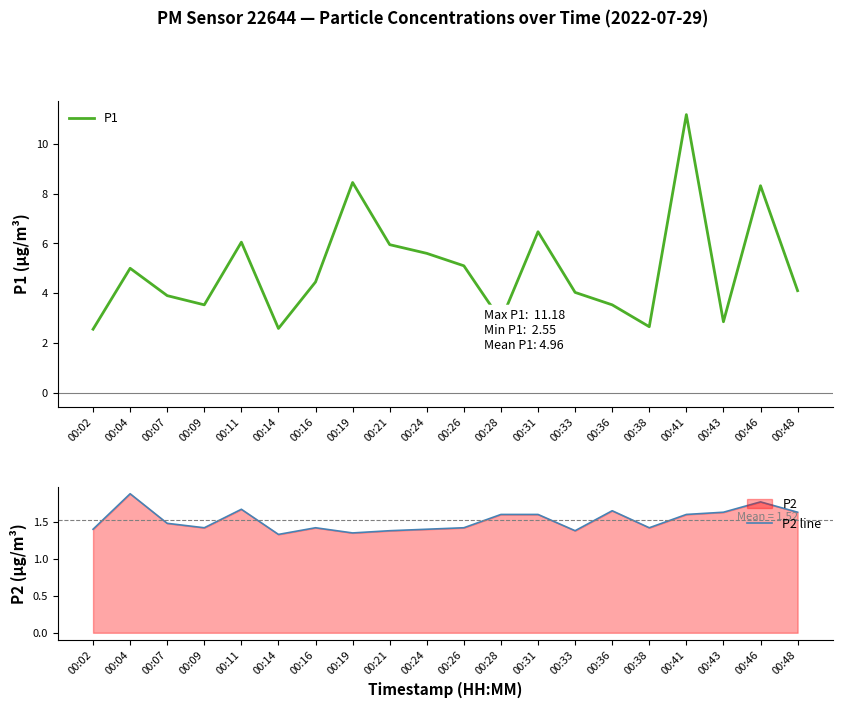

What is the average value of the P1 series?

5.0